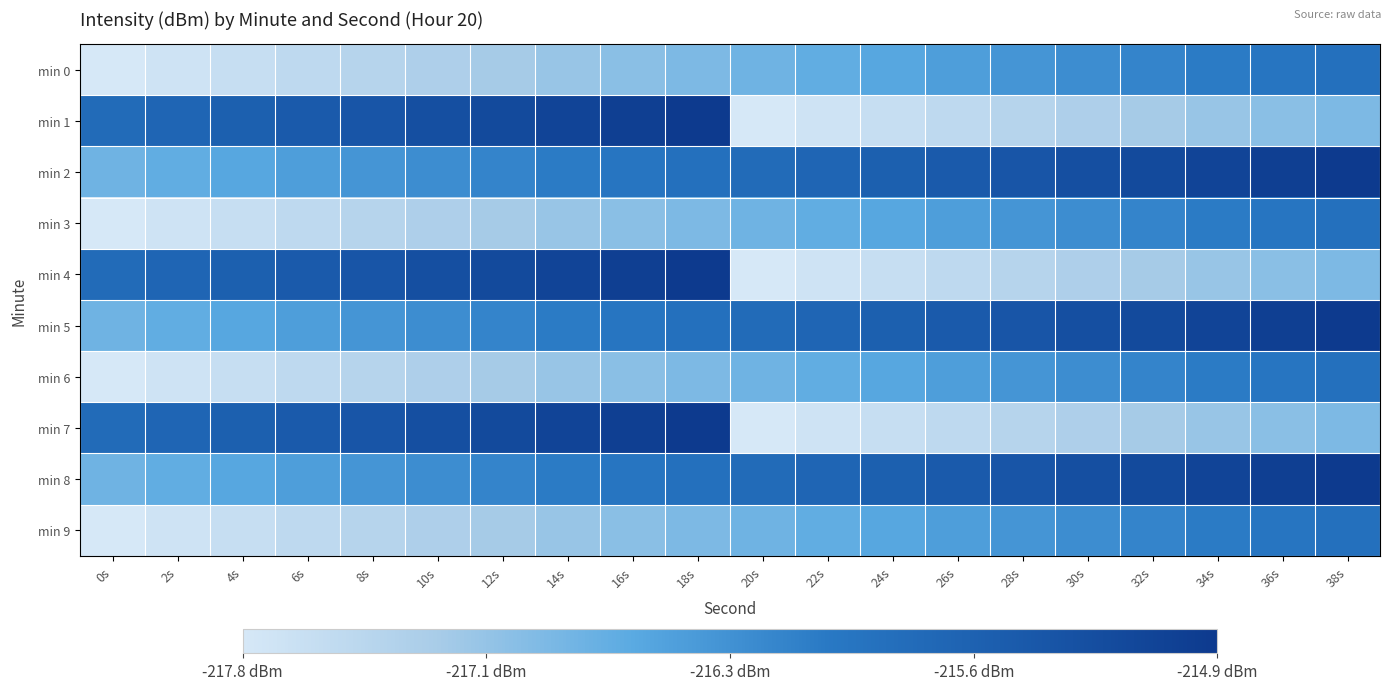

Which series has the largest range (max minus min)?

min 1